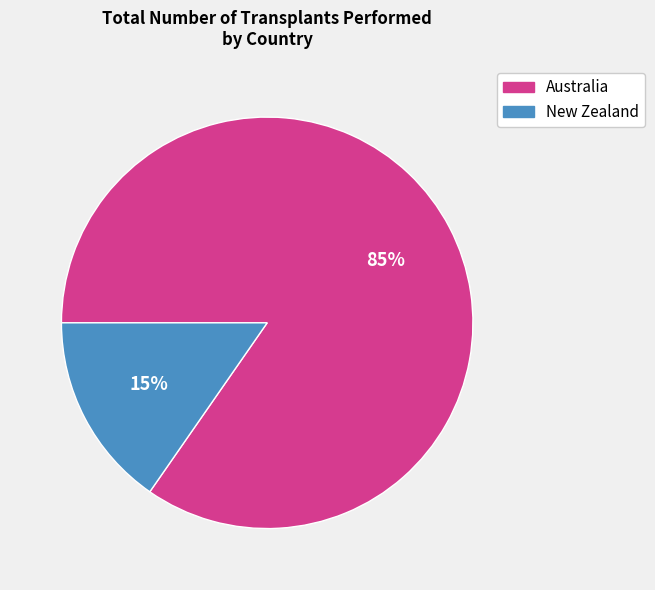

Is it true that Australia is 70% of the pie?

False